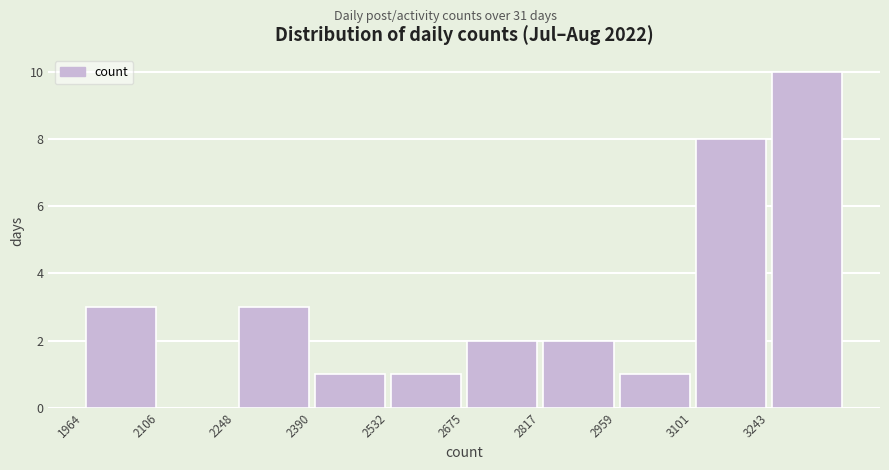

Reading left to right, list every bar in this chart as the range it spans on the x-axis followed by its height. Neither the bar edges nor the heights are printed on the chart, so give them approximately, as read against the axes.

1960 to 2100: 3
2100 to 2240: 0
2240 to 2400: 3
2400 to 2540: 1
2540 to 2680: 1
2680 to 2820: 2
2820 to 2960: 2
2960 to 3100: 1
3100 to 3240: 8
3240 to 3380: 10